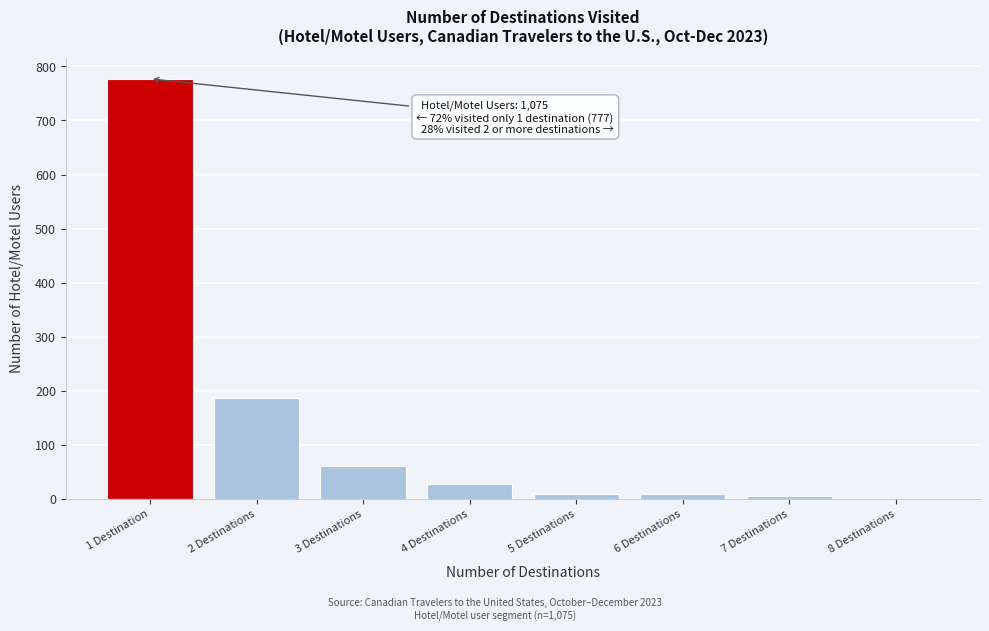

Where is the data nearest to the value 388?

2 Destinations